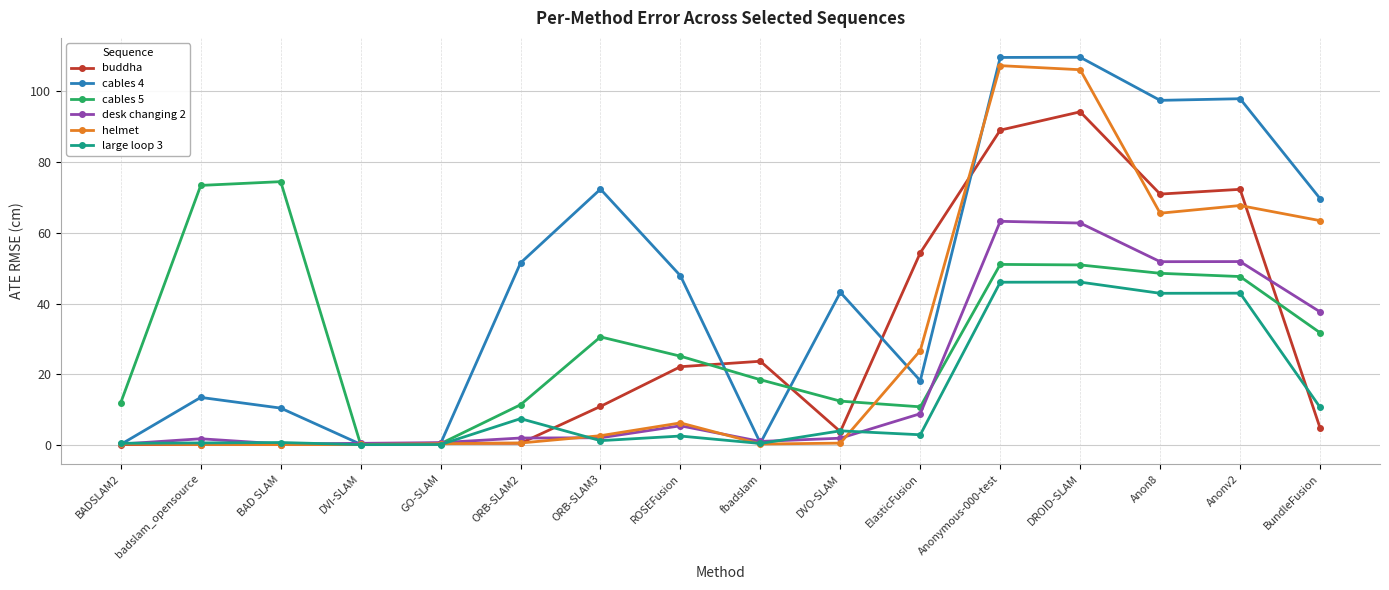

What position from the left is fbadslam?

9